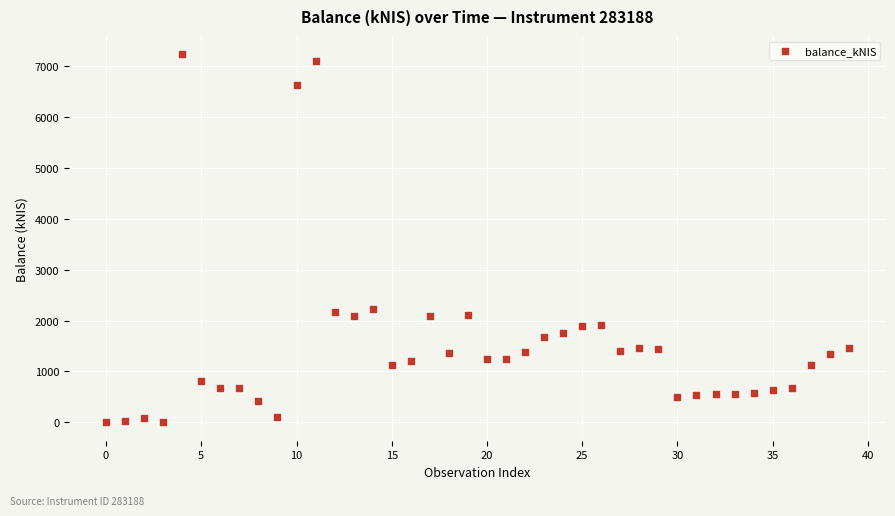

What is the range of Y values (max minus min)?

7227.9